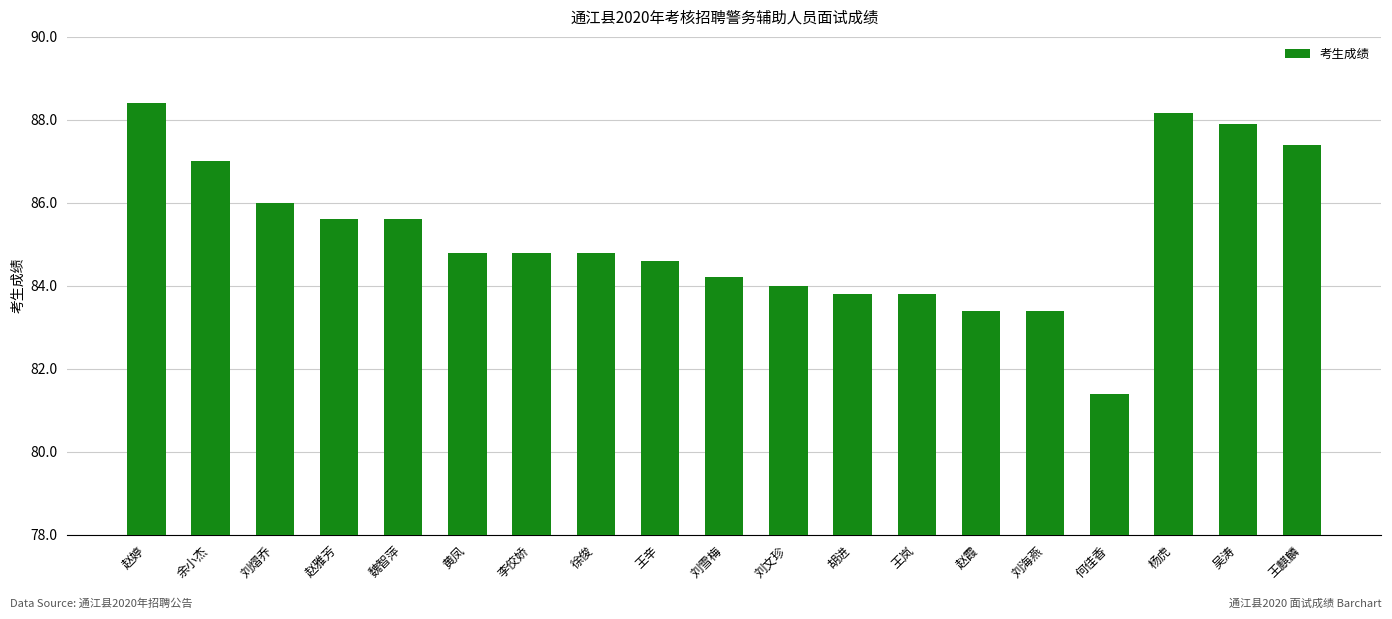

What is the difference between the second highest and minimum values?

6.8